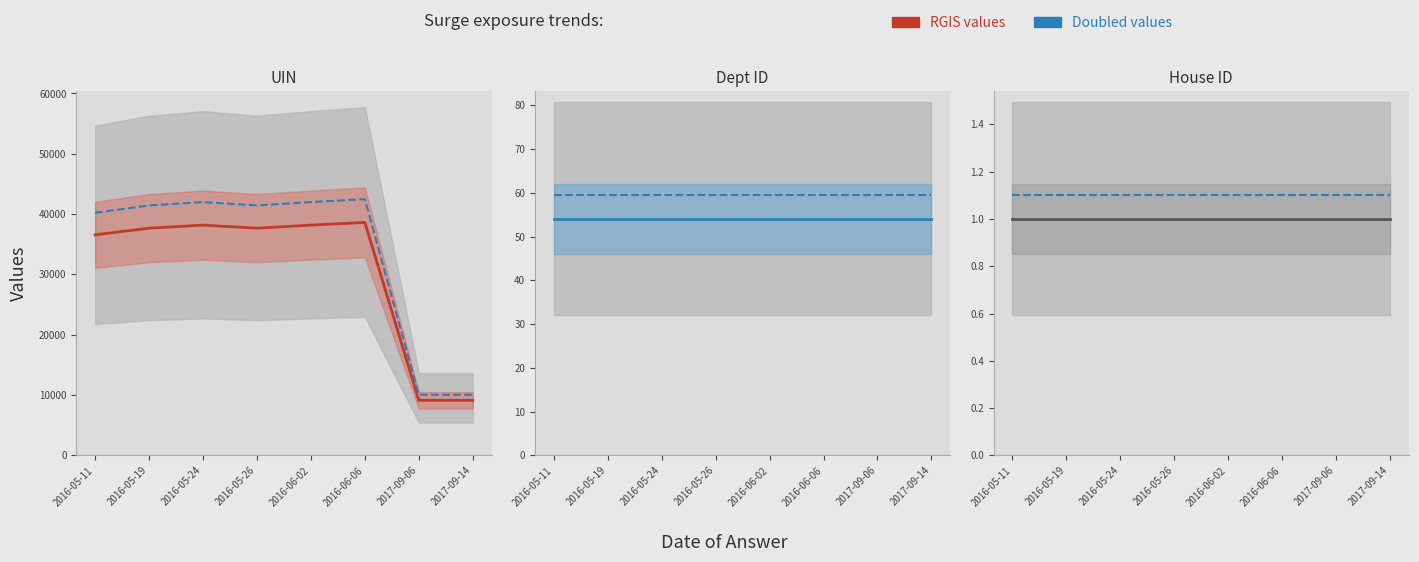

What is the label of the 7th point from the right?

2016-05-19